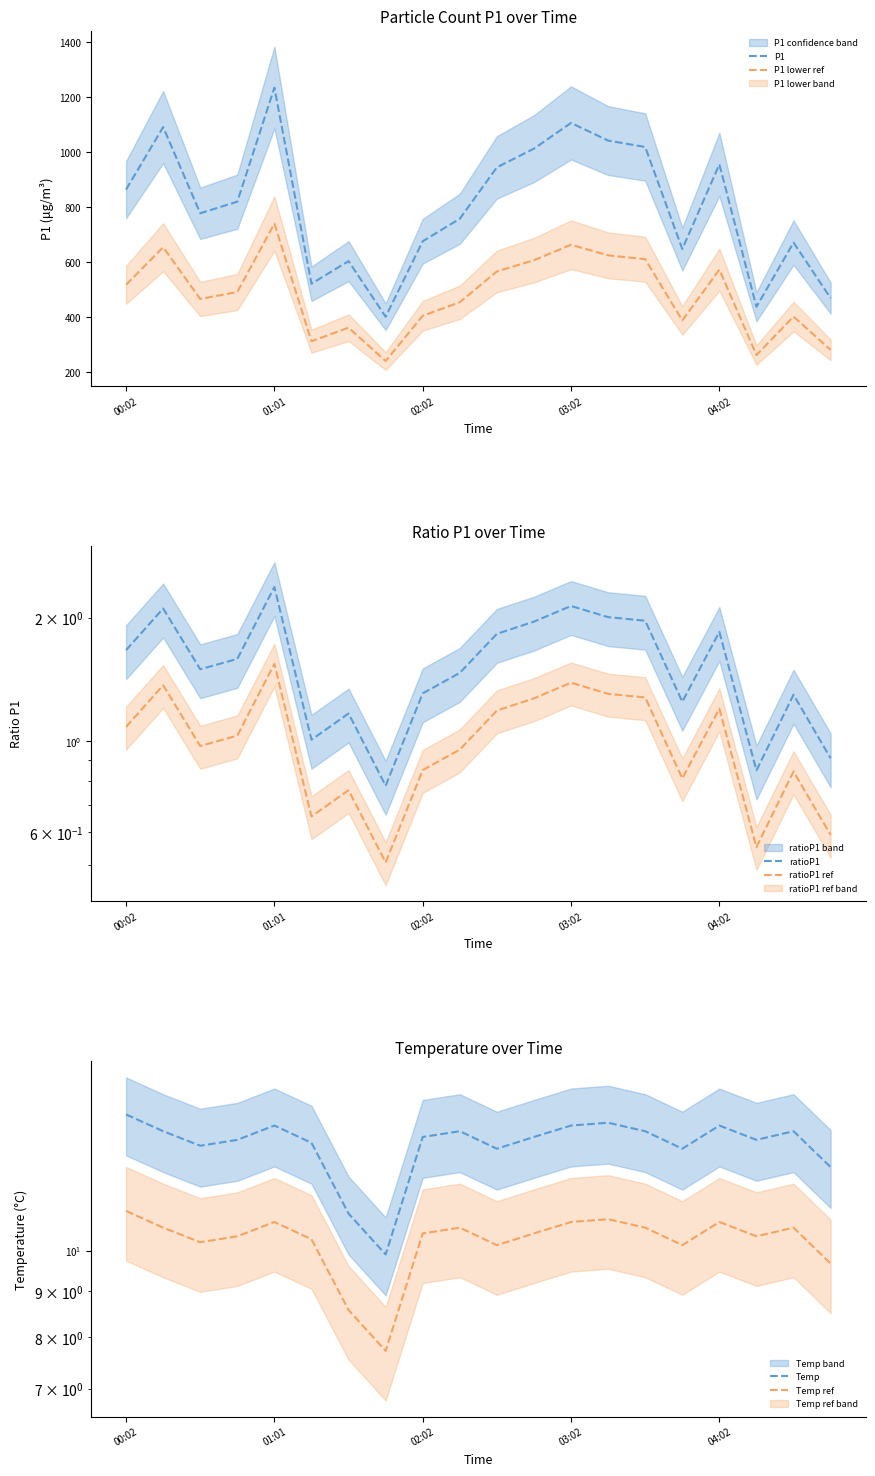

What is the approximate value of Temp at 13?

13.9